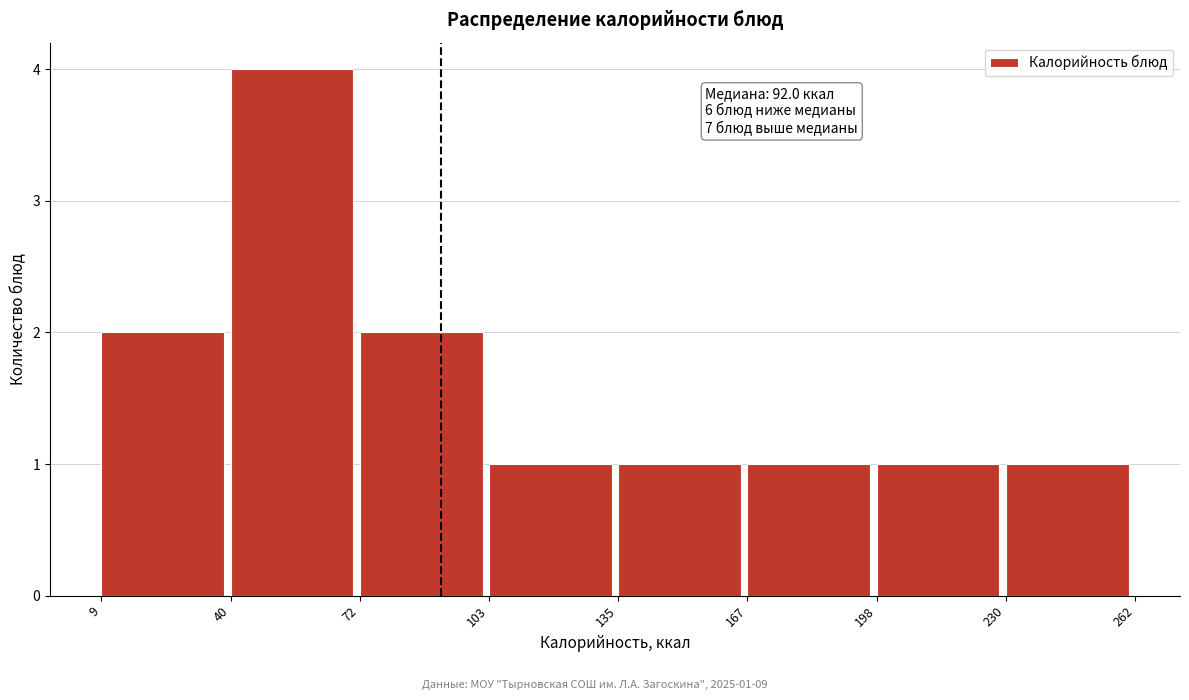

Over which range of the x-axis is the bar tallest?

40 to 72